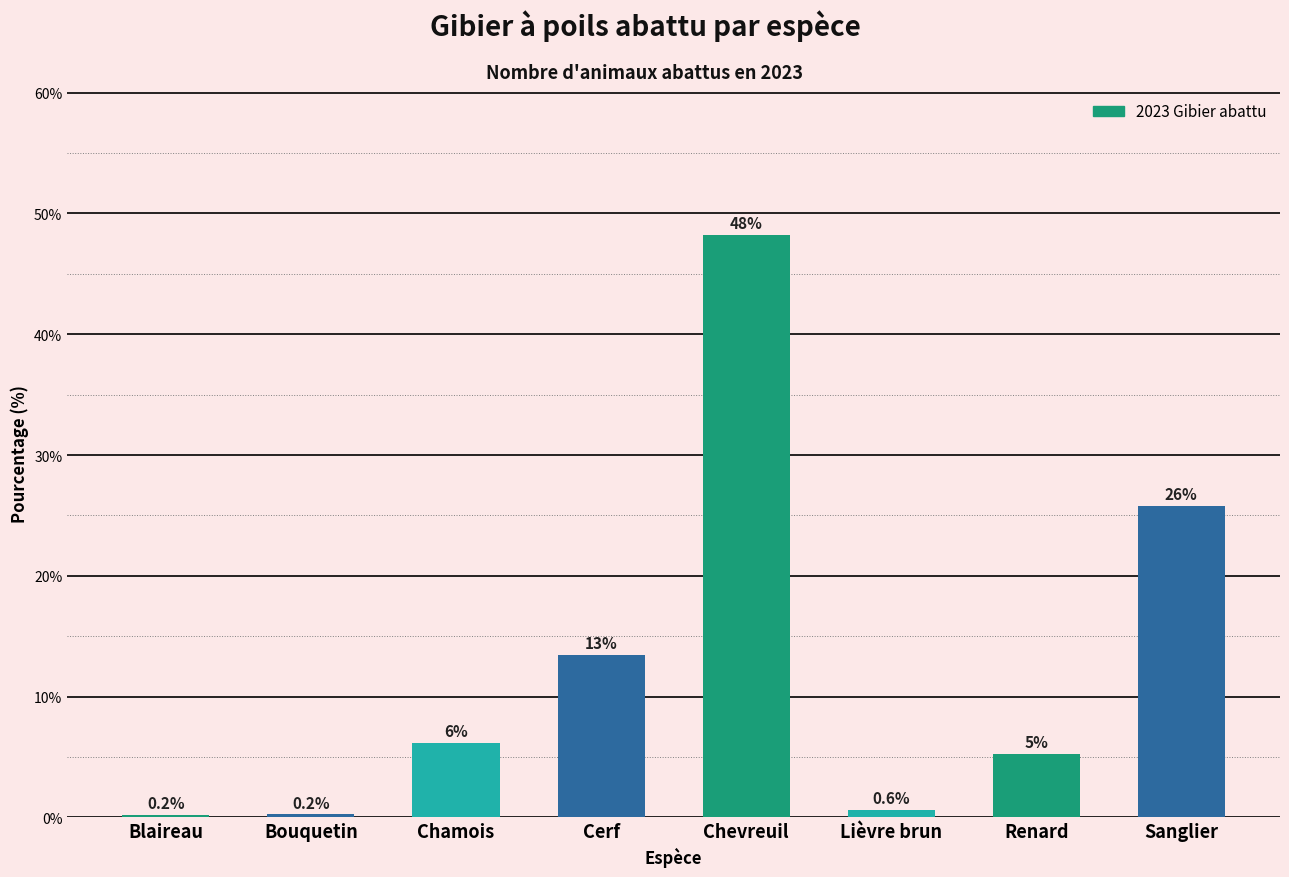

Which category has the highest value across all series?

Chevreuil